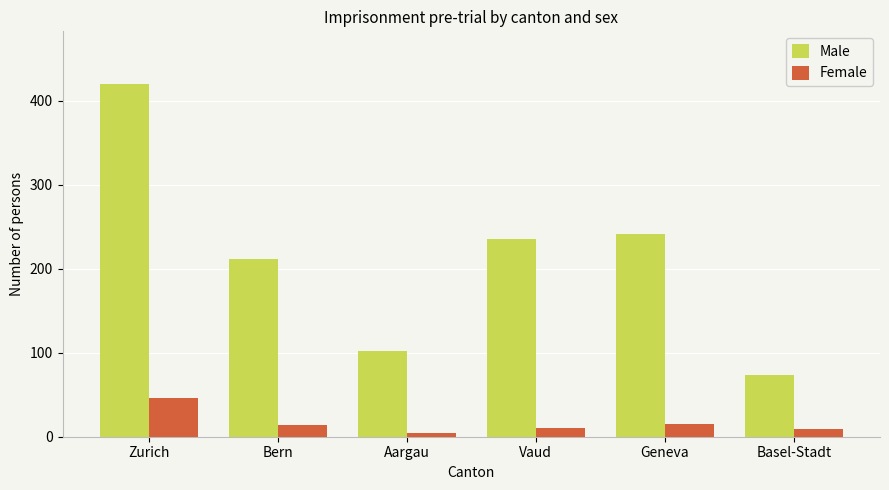

How many groups of bars are there?

6